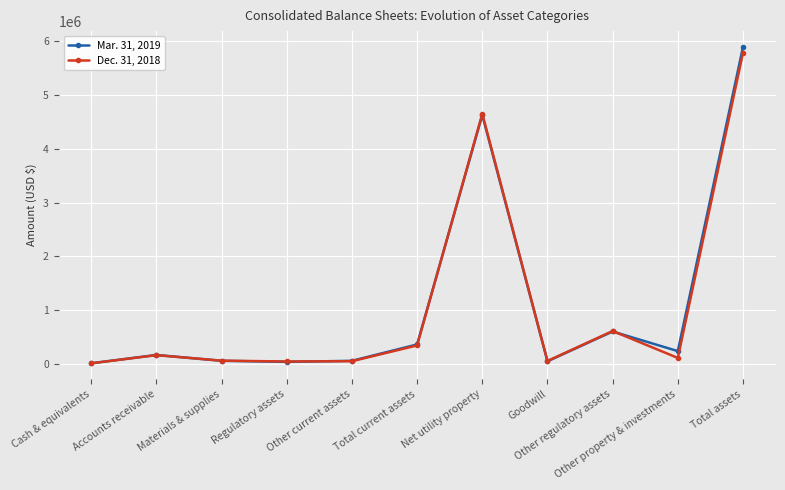

What is the maximum value for Dec. 31, 2018?

5782576